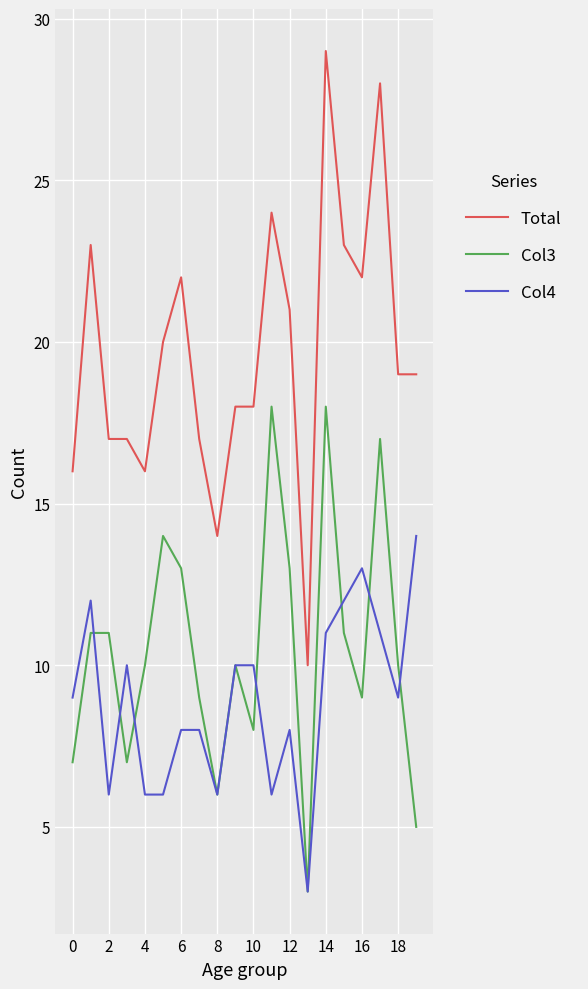

Which series has the largest total across all categories?

Total